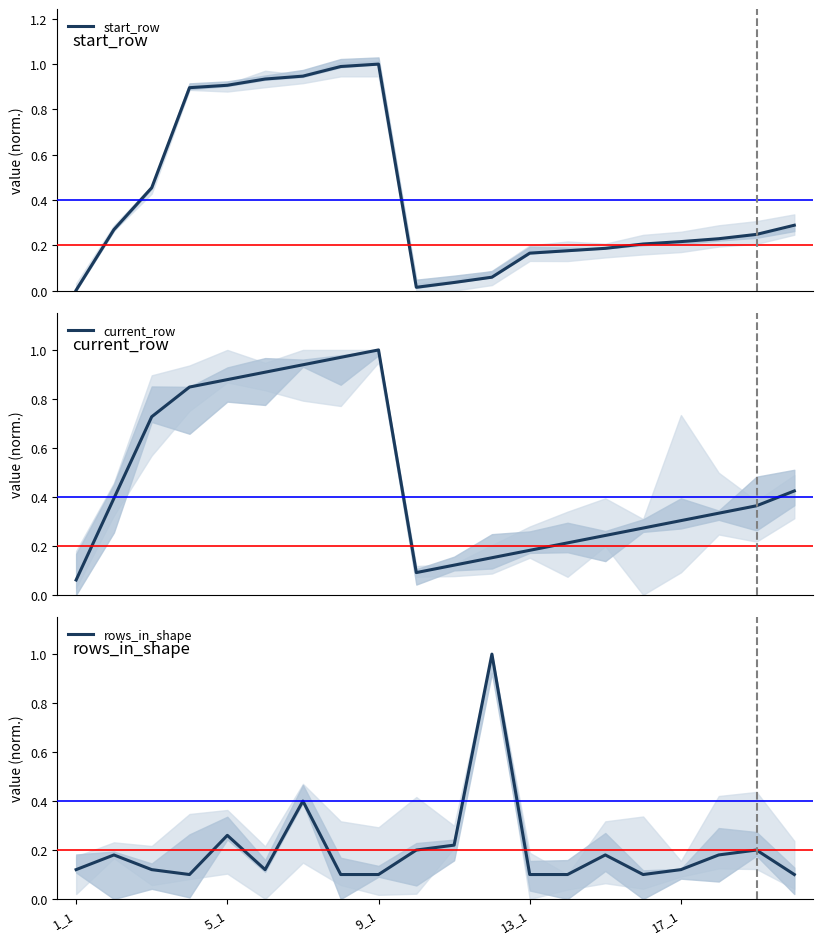

Reading right to left, what are all the values shown in this chart?

start_row: 0.3	0.2	0.2	0.2	0.2	0.2	0.2	0.2	0.1	0.0	0.0	1.0	1.0	0.9	0.9	0.9	0.9	0.5	0.3	0.0
current_row: 0.4	0.4	0.3	0.3	0.3	0.2	0.2	0.2	0.2	0.1	0.1	1.0	1.0	0.9	0.9	0.9	0.8	0.7	0.4	0.1
rows_in_shape: 0.1	0.2	0.2	0.1	0.1	0.2	0.1	0.1	1.0	0.2	0.2	0.1	0.1	0.4	0.1	0.3	0.1	0.1	0.2	0.1